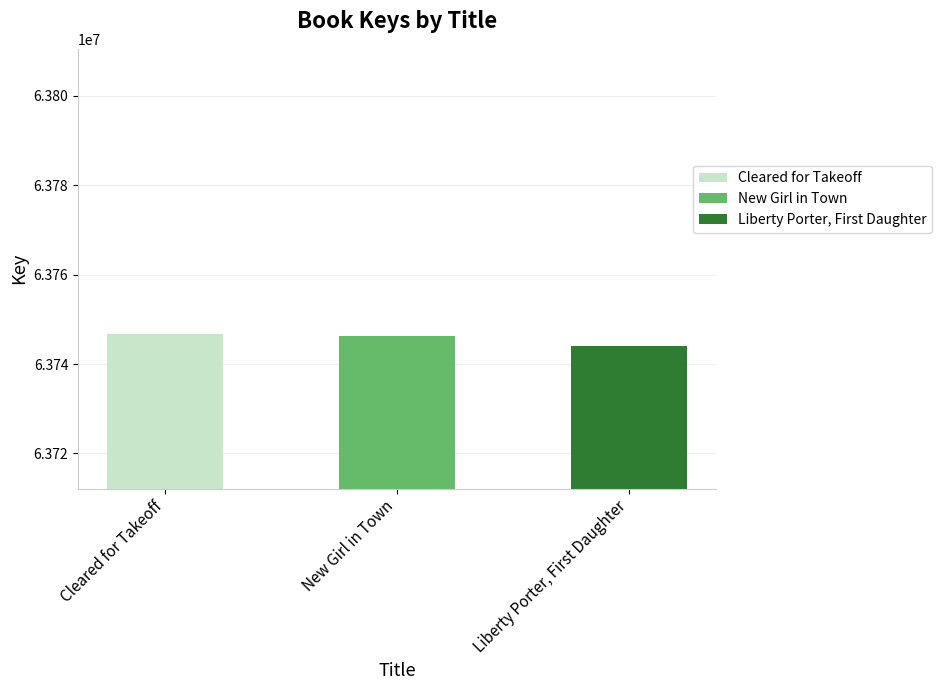

What value does the data have at Cleared for Takeoff, to the nearest 50?

63746750